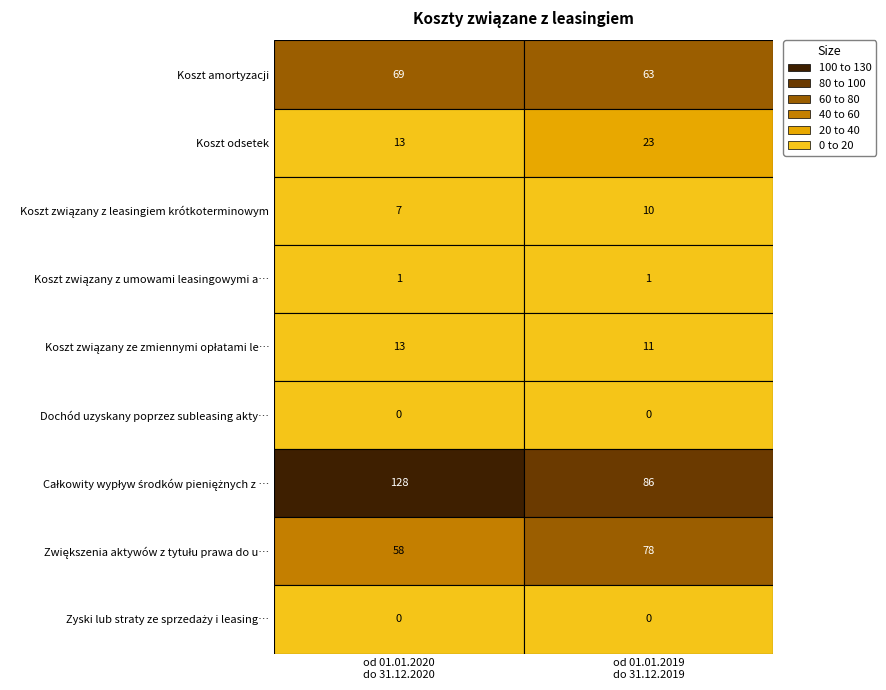

Count the Koszt odsetek values in the range 13 to 23.

2